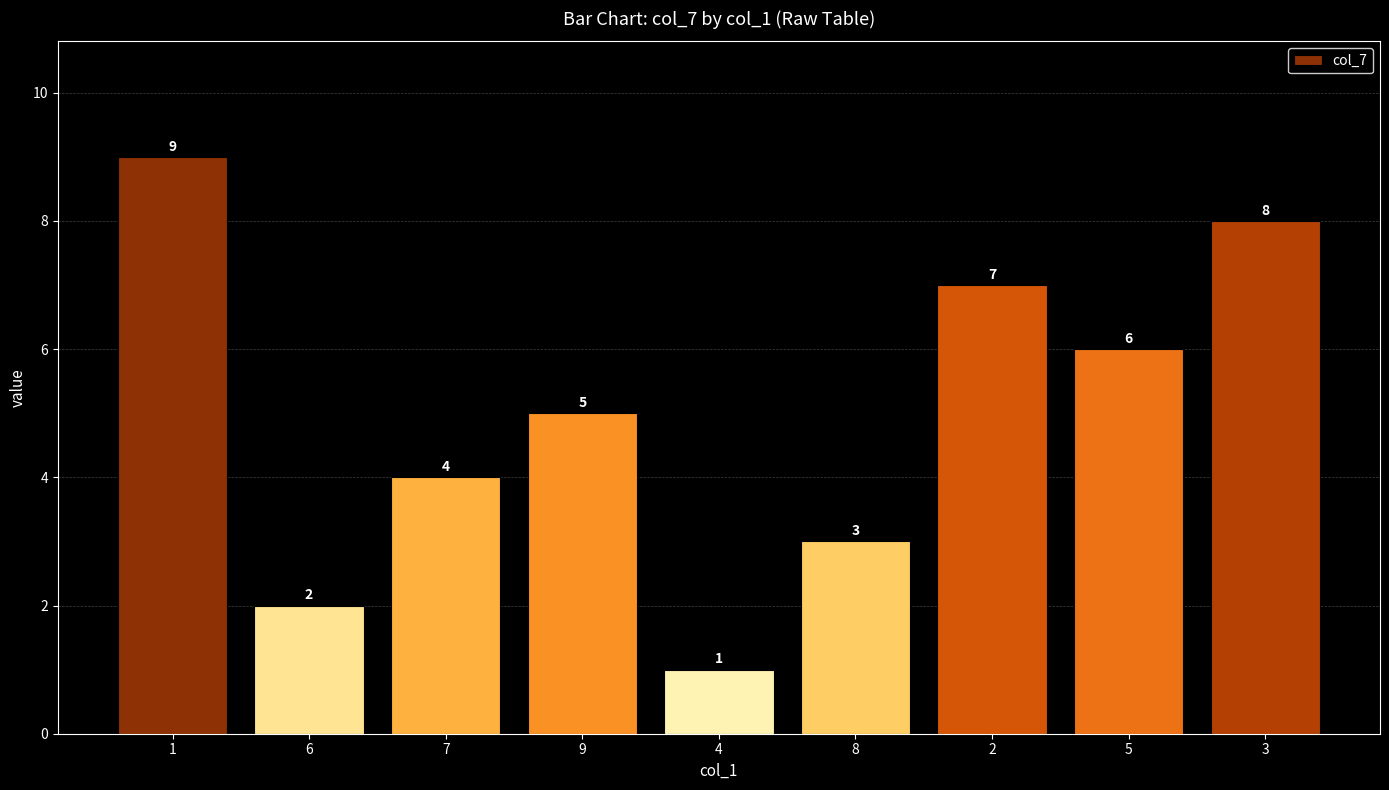

What is the difference between the second highest and minimum values?

7